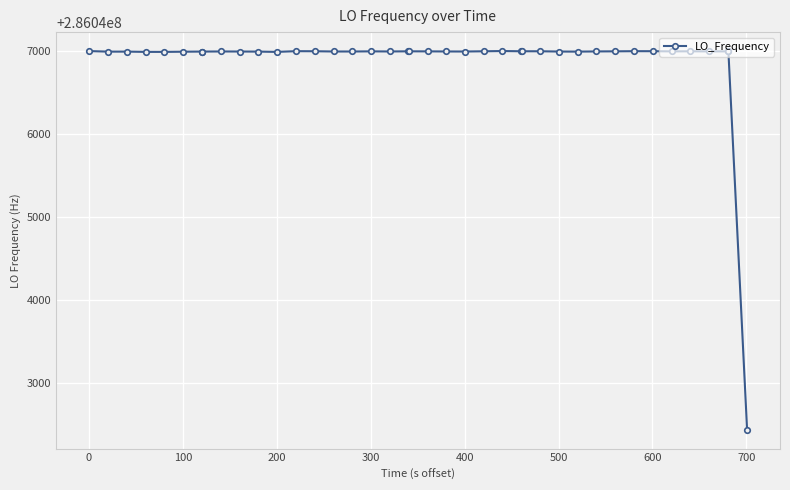

What is the smallest value displayed?

286042442.5